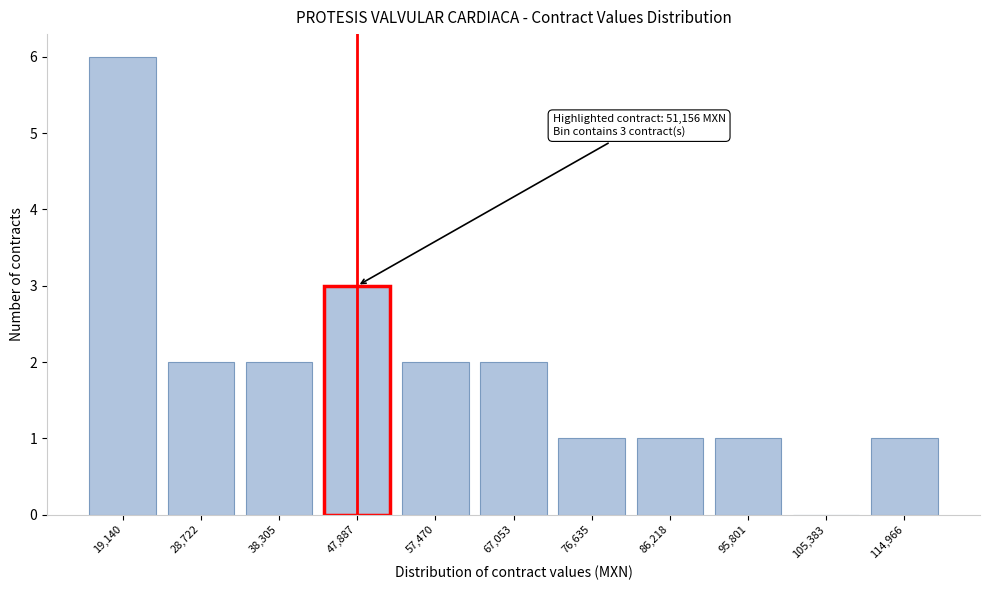

Reading right to left, list all the values displayed in this chart.

114,966=1	105,383=0	95,801=1	86,218=1	76,635=1	67,053=2	57,470=2	47,887=3	38,305=2	28,722=2	19,140=6